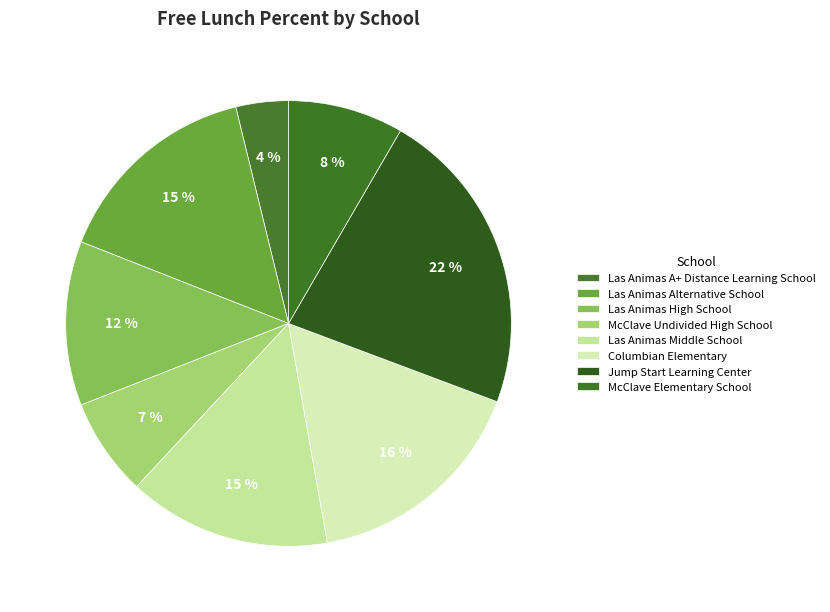

Count the number of slices in the pie.

8